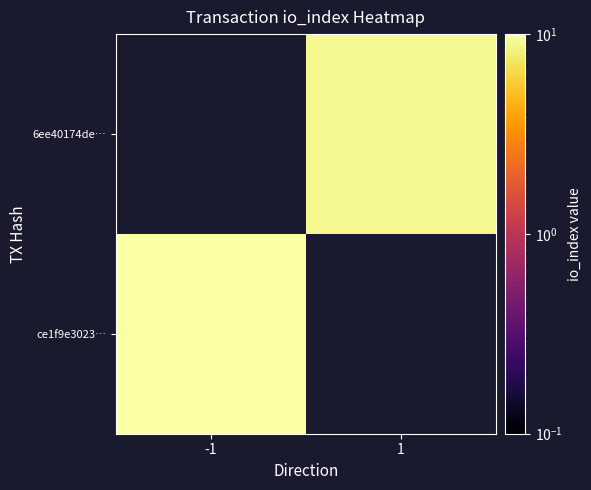

List the series in order of their overall mean, highest first.

ce1f9e3023…, 6ee40174de…